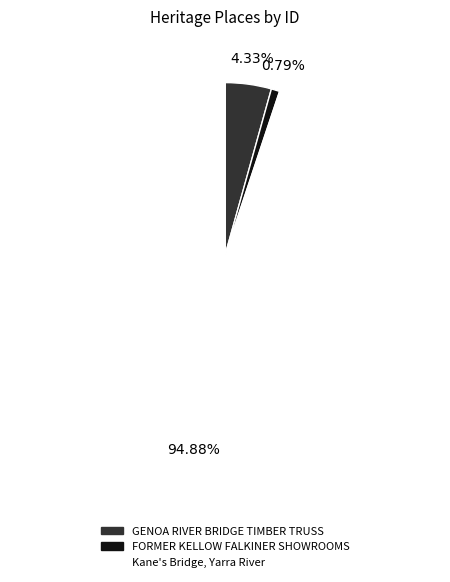

Is there a majority slice in this chart?

Yes